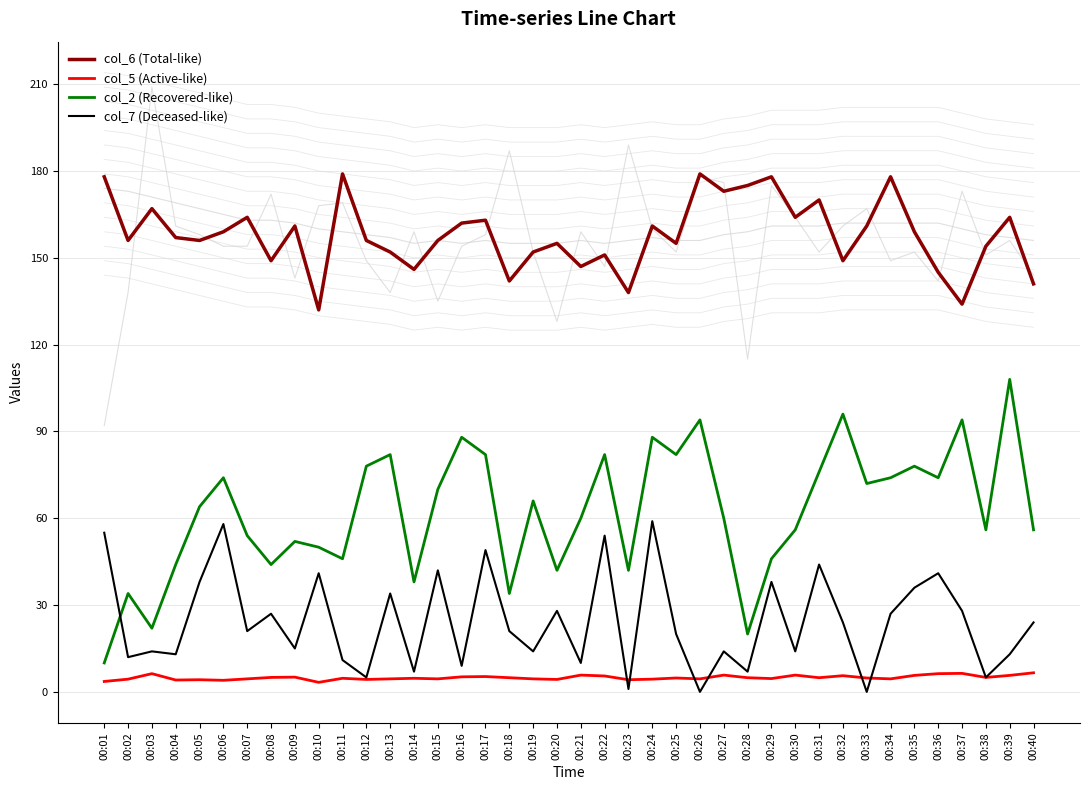

At how many categories does at least one series exceed 114?

40